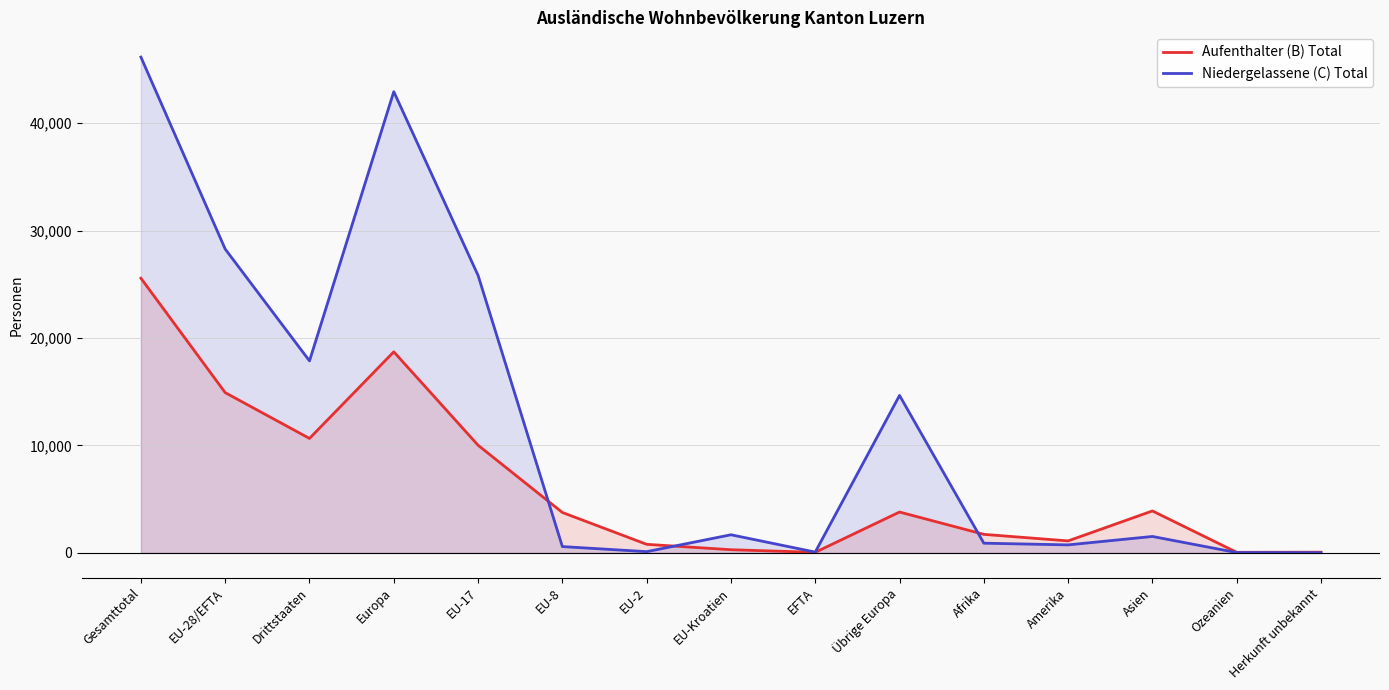

What is the total value across all series at EU-28/EFTA?

43192